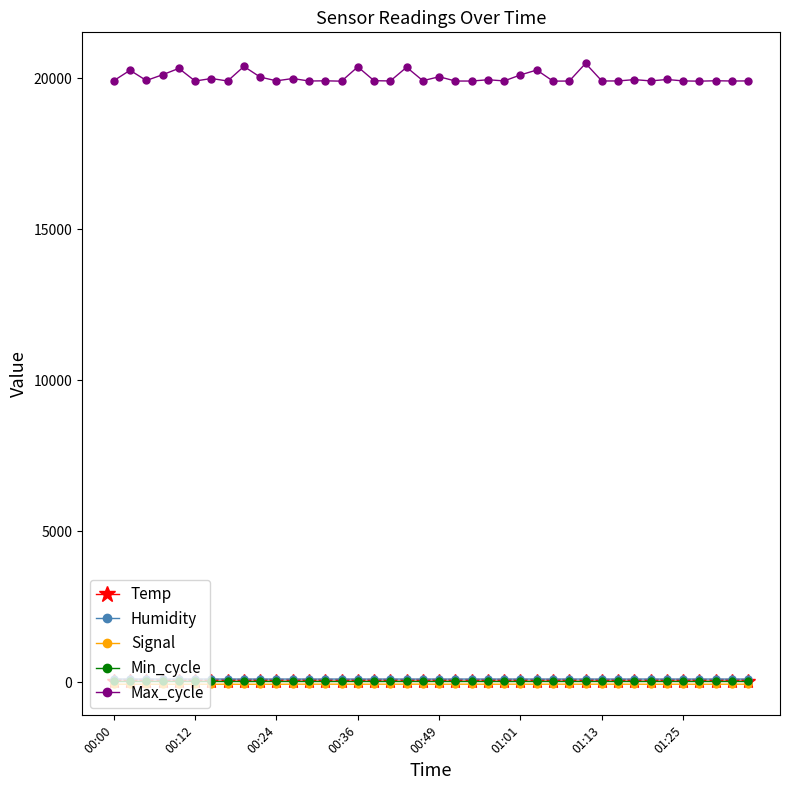

True or false: Humidity and Max_cycle intersect in this chart.

False